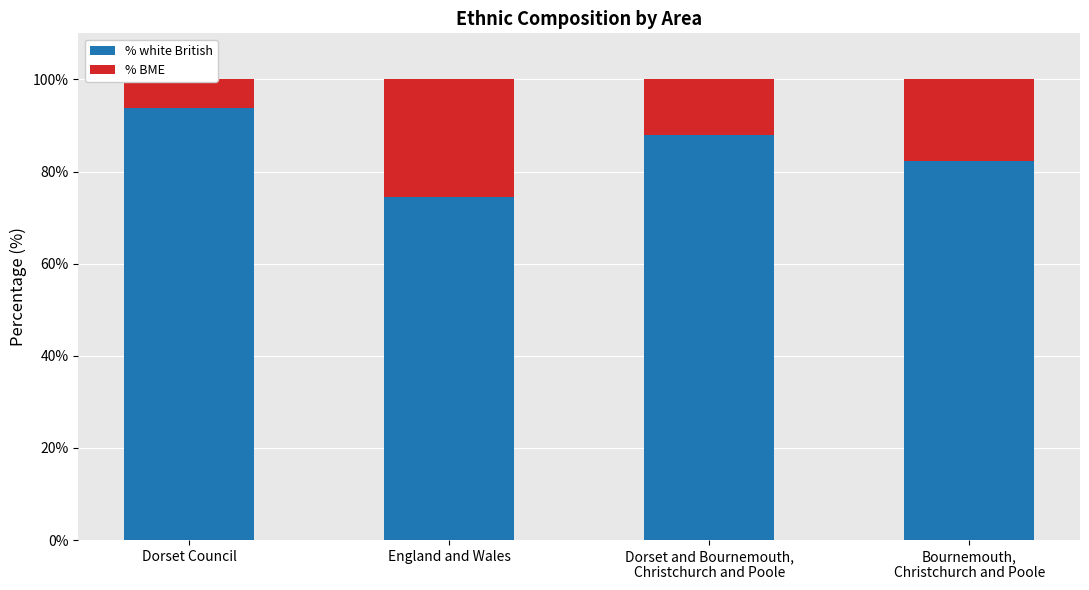

What is the difference between the second highest and second lowest values in the % white British series?

5.6